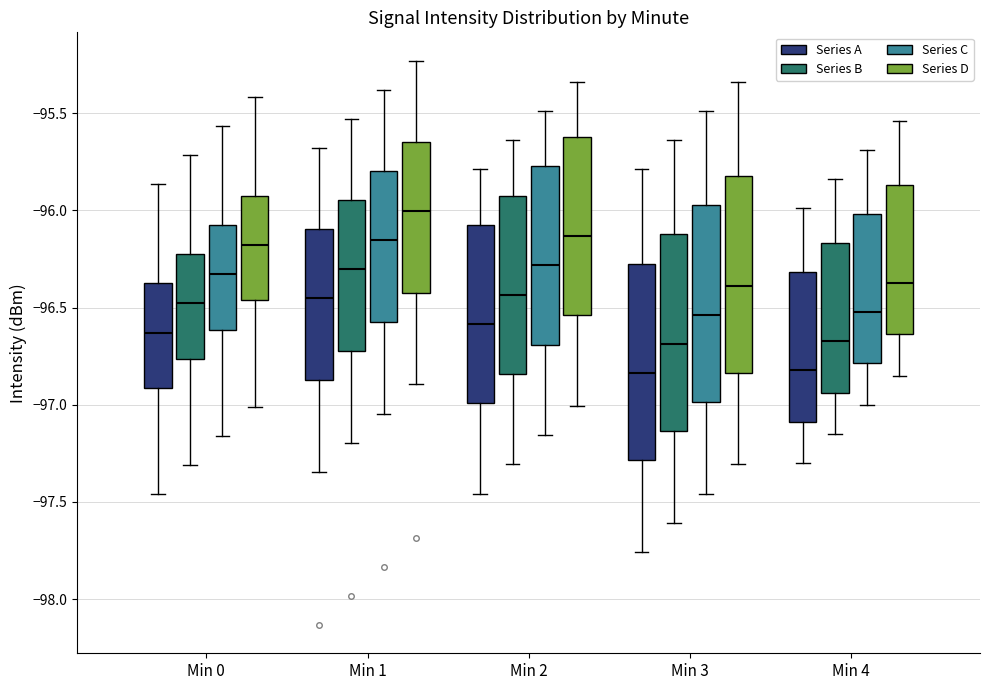

Where does the median line of the box for Min 3 (Series D) sit on the y-axis? The values are not printed on the chart, so give them approximately, as read against the axis.

-96.40